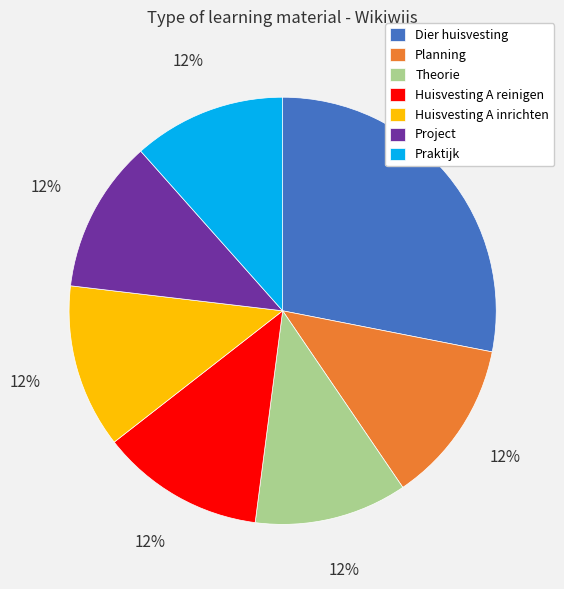

The Project slice represents 1% of the pie. True or false?

False